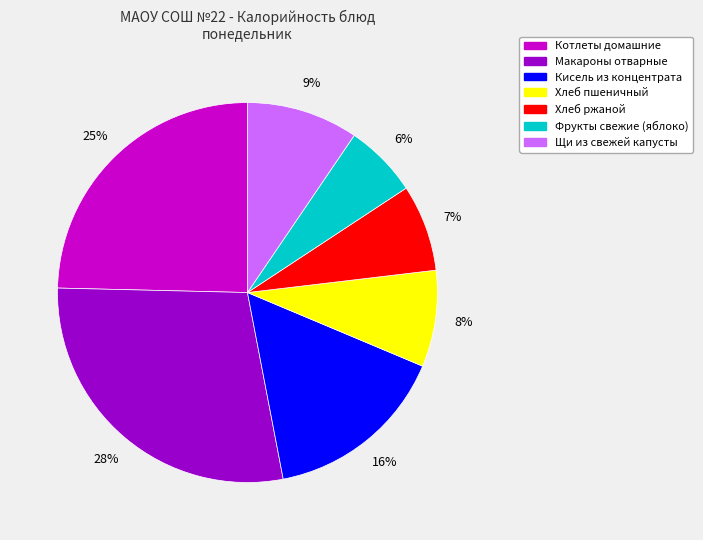

Rank the categories by value from lowest to highest.

Фрукты свежие (яблоко), Хлеб ржаной, Хлеб пшеничный, Щи из свежей капусты, Кисель из концентрата, Котлеты домашние, Макароны отварные